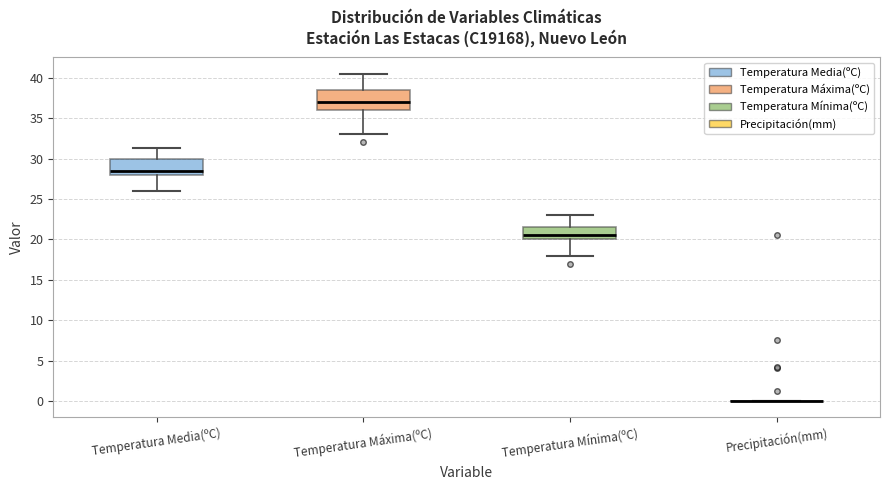

Where does the median line of the box for Temperatura Media(ºC) sit on the y-axis? The values are not printed on the chart, so give them approximately, as read against the axis.

28.5